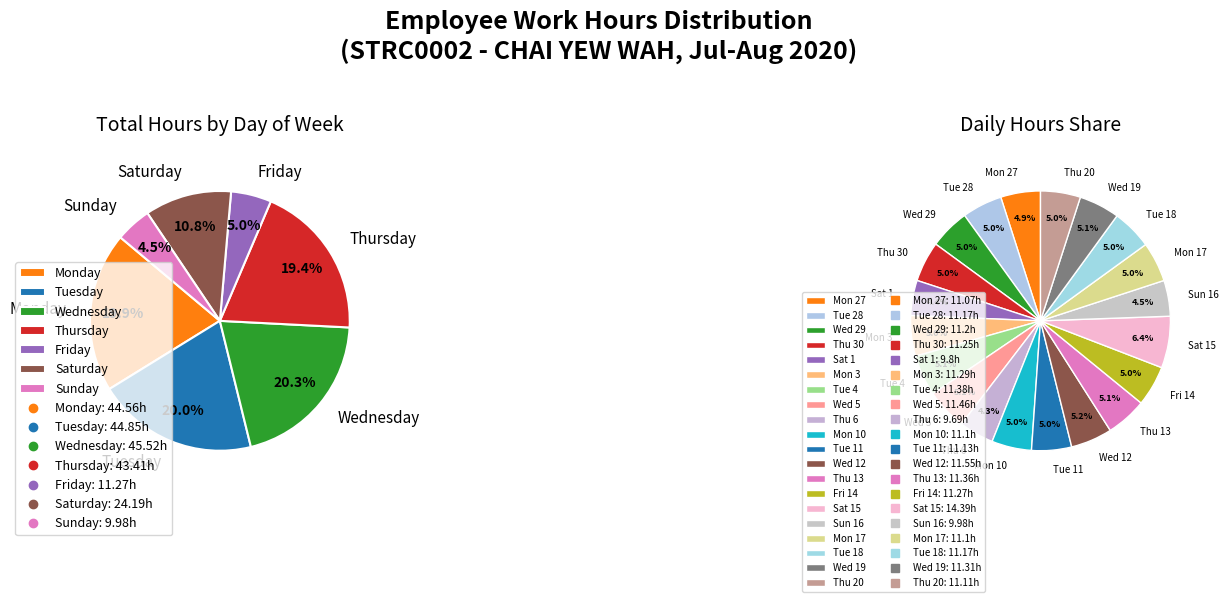

What is the smallest slice in the pie chart?

Thu 6